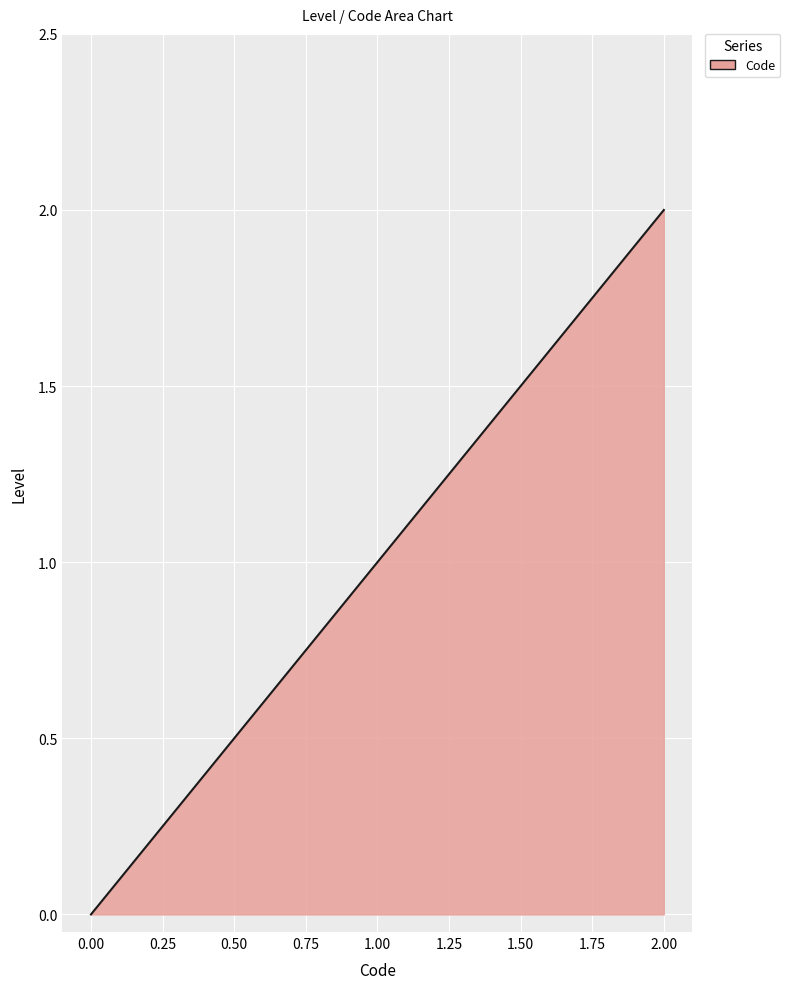

How many positive values are there?

2